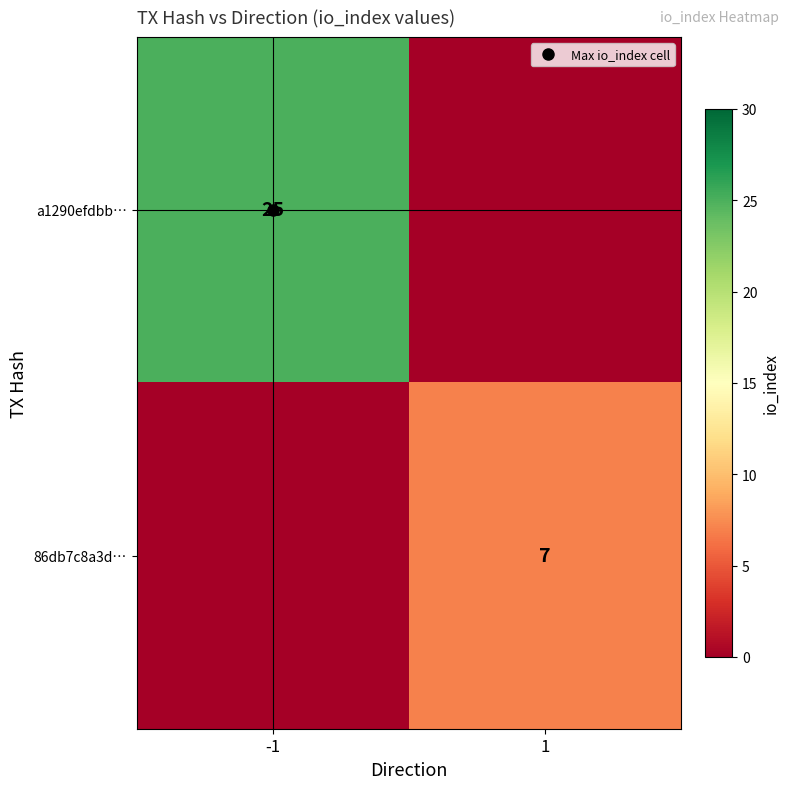

Is it true that a1290efdbb… equals -14 at 1?

False